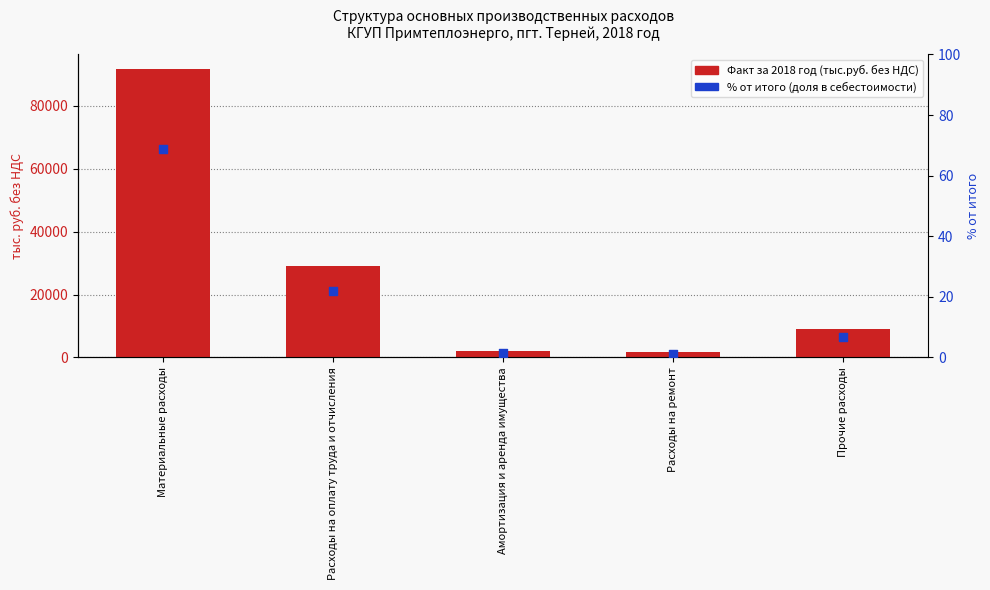

At which category is the sum across all series the highest?

Материальные расходы